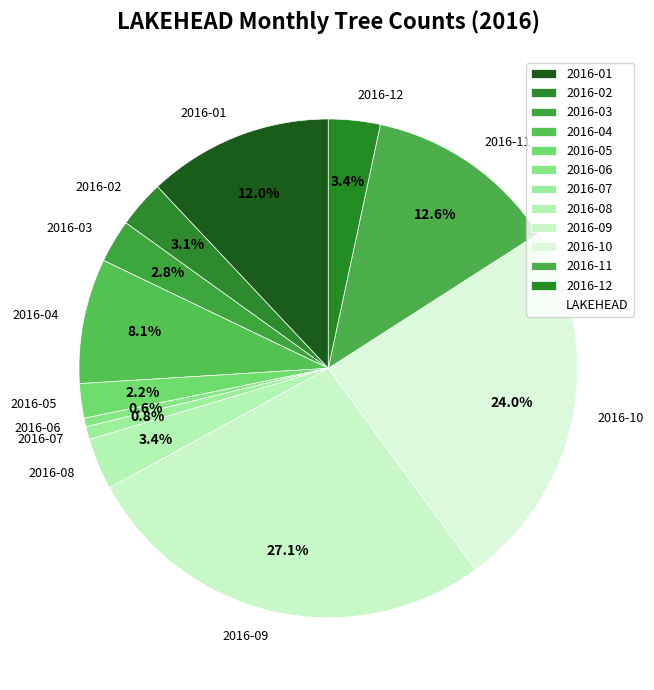

Is it true that 2016-07 is 1% of the pie?

True